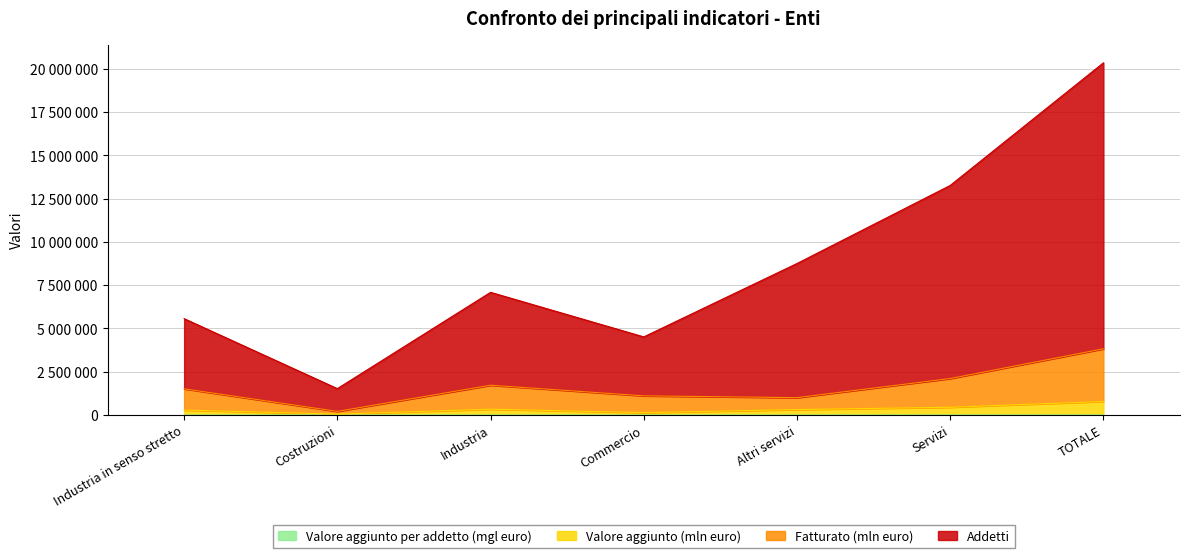

What is the label of the 4th point from the left?

Commercio